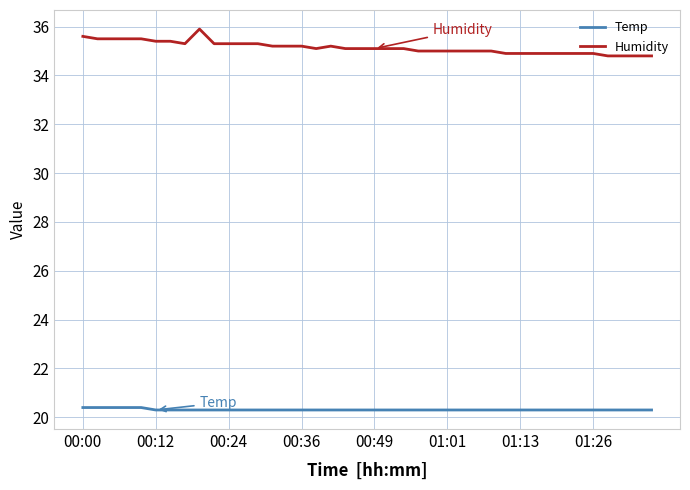

What is the maximum value shown in the chart?

35.9